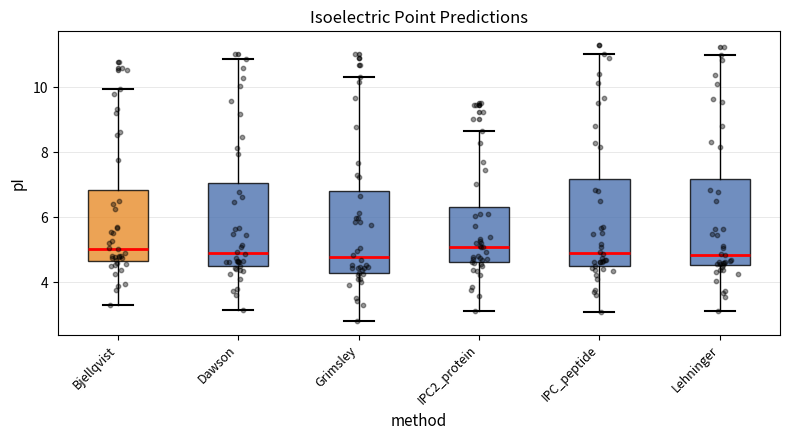

Reading left to right, read every box against the y-axis: the position of its median line, the range the box covers, and the ends of its whiskers. The values are not printed on the chart, so give them approximately, as read against the axis.

Bjellqvist: median 5.0, box 4.6 to 6.8, whiskers 3.4 to 10.0
Dawson: median 5.0, box 4.4 to 7.0, whiskers 3.2 to 10.8
Grimsley: median 4.8, box 4.2 to 6.8, whiskers 2.8 to 10.4
IPC2_protein: median 5.0, box 4.6 to 6.4, whiskers 3.2 to 8.6
IPC_peptide: median 5.0, box 4.4 to 7.2, whiskers 3.0 to 11.0
Lehninger: median 4.8, box 4.6 to 7.2, whiskers 3.2 to 11.0